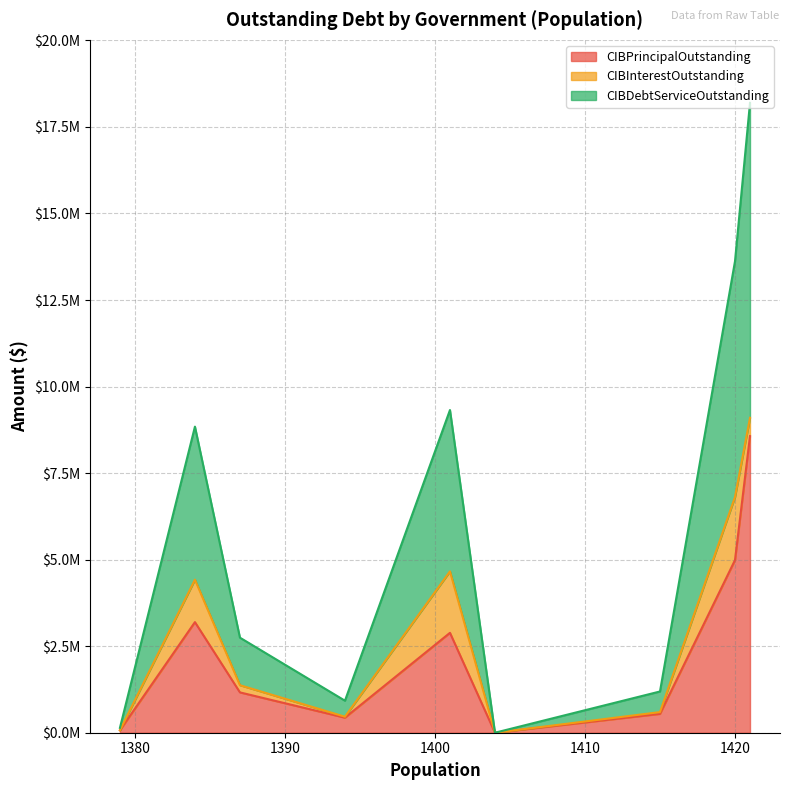

What is the difference between the maximum and minimum values in the CIBInterestOutstanding series?

1823004.9